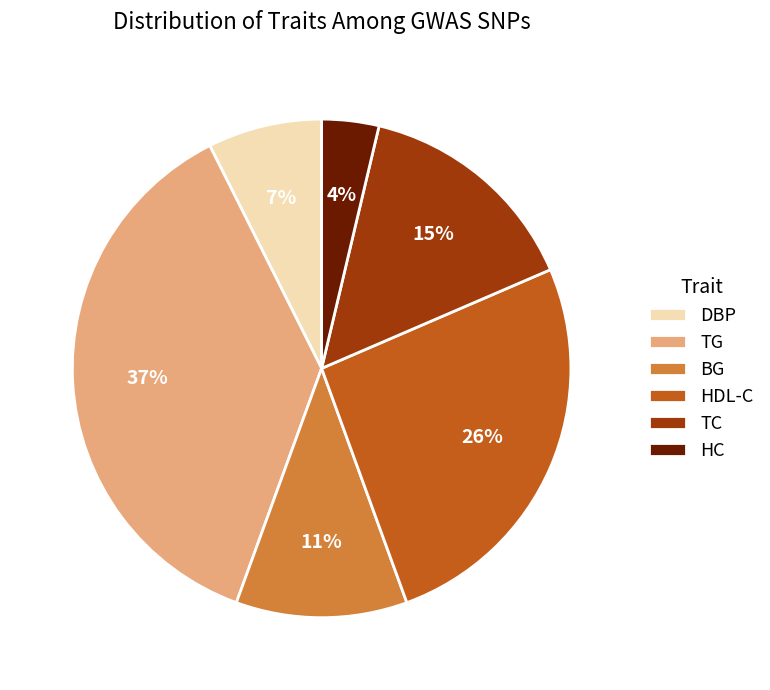

To the nearest percent, what is the difference between the largest and smallest slice percentages?

33%